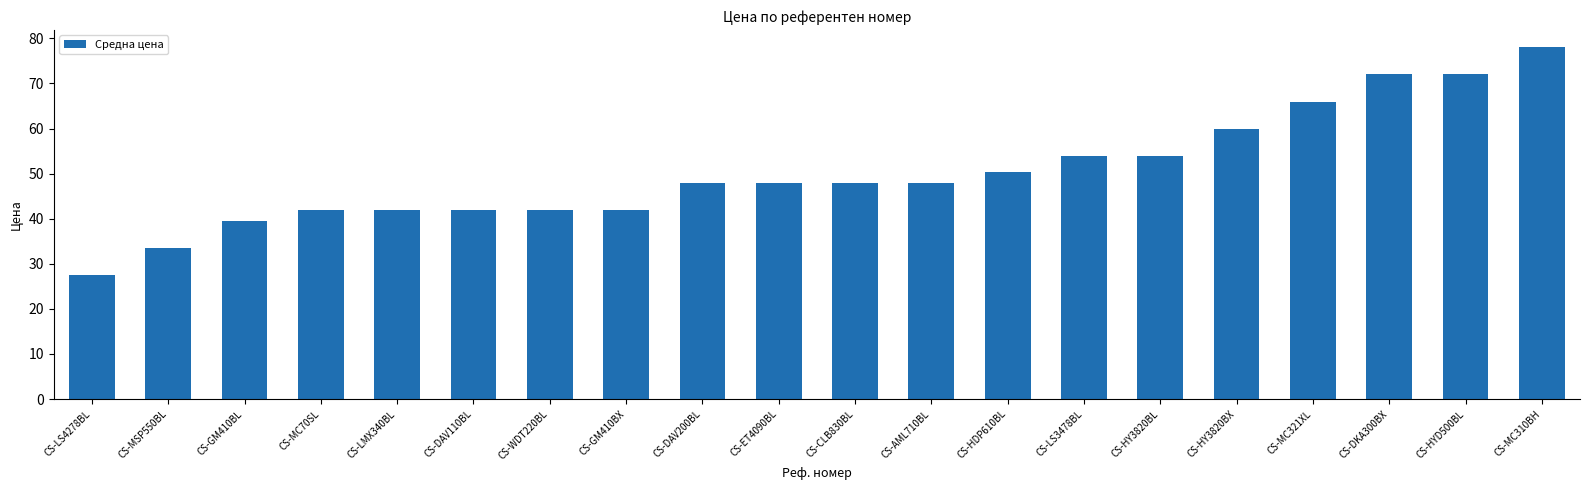

How many distinct data groups are displayed?

1